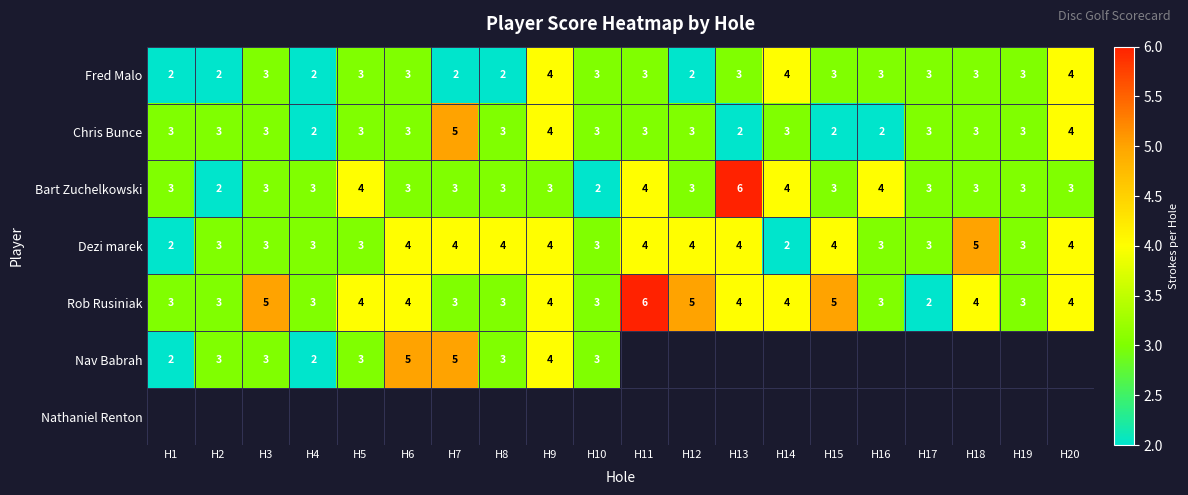

What is the difference between the maximum and second lowest values in the Dezi marek series?

3